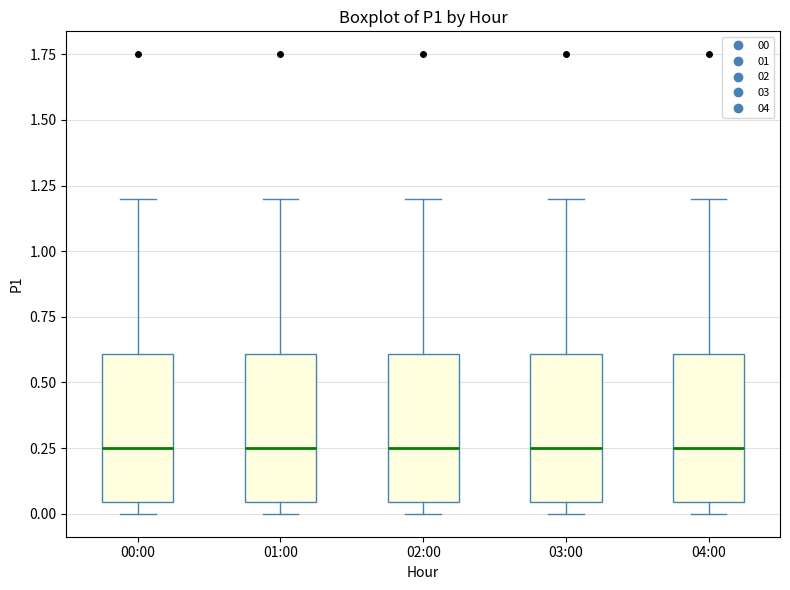

Where does the median line of the box for 04:00 sit on the y-axis? The values are not printed on the chart, so give them approximately, as read against the axis.

0.25